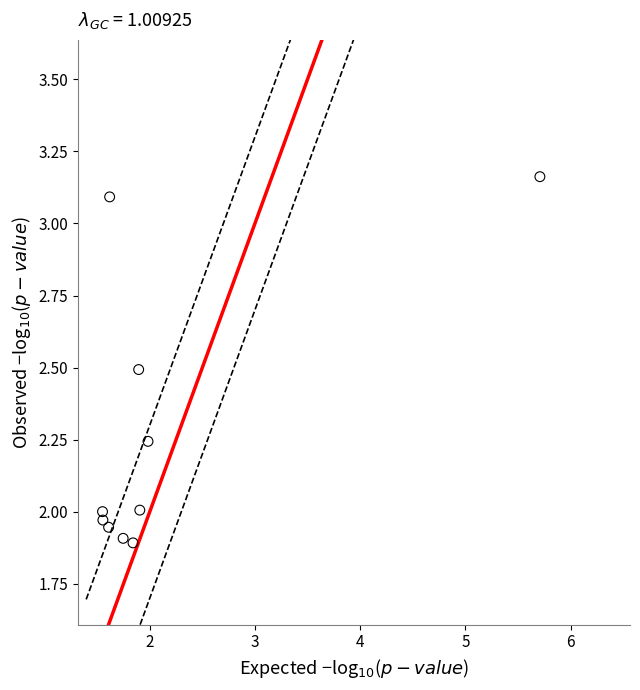

What is the average Y value?

2.3